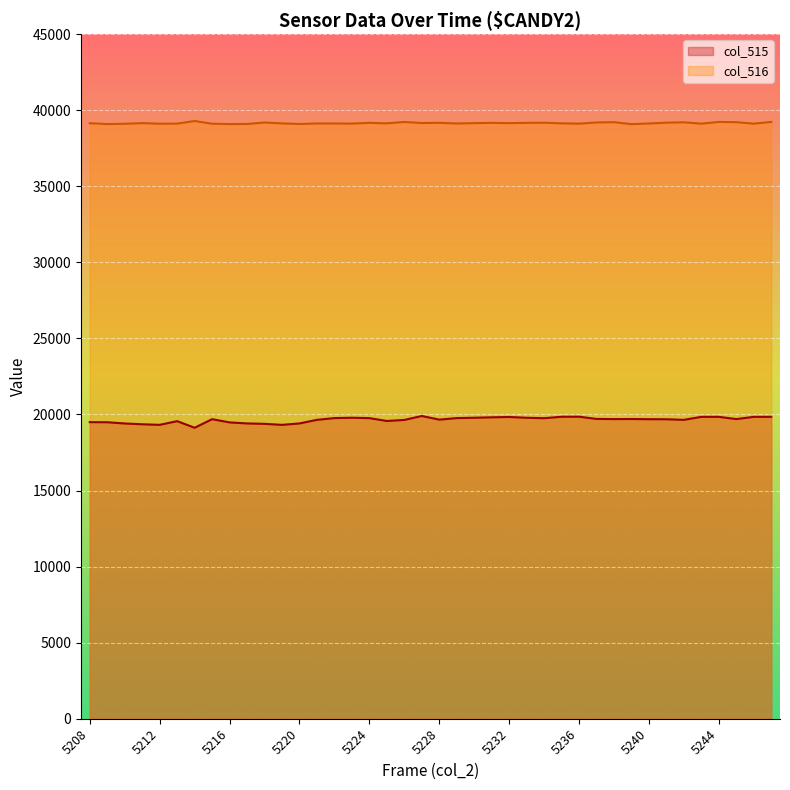

Which category has the lowest value across all series?

5214